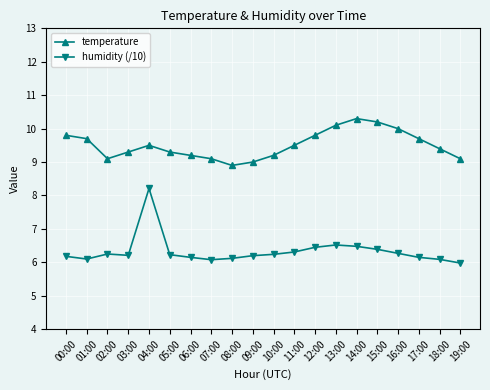

What is the label of the 4th point from the left?

03:00